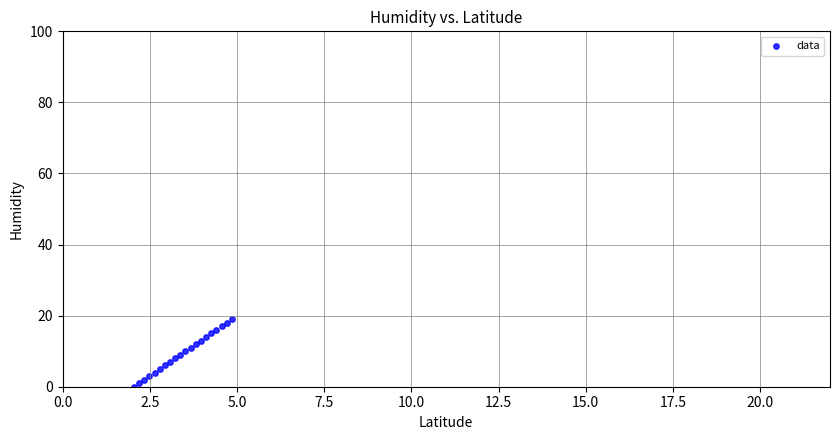

What is the range of Y values (max minus min)?

19